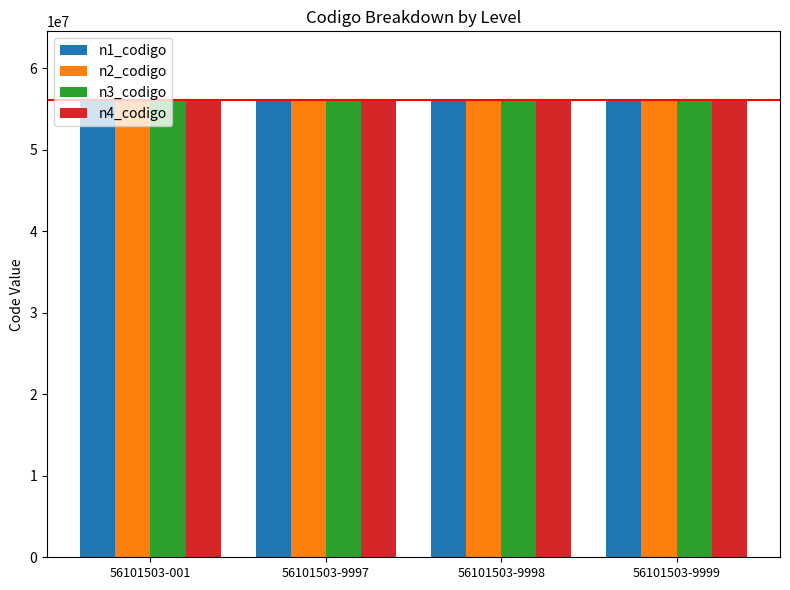

What is the lowest value of the n3_codigo series?

56101500